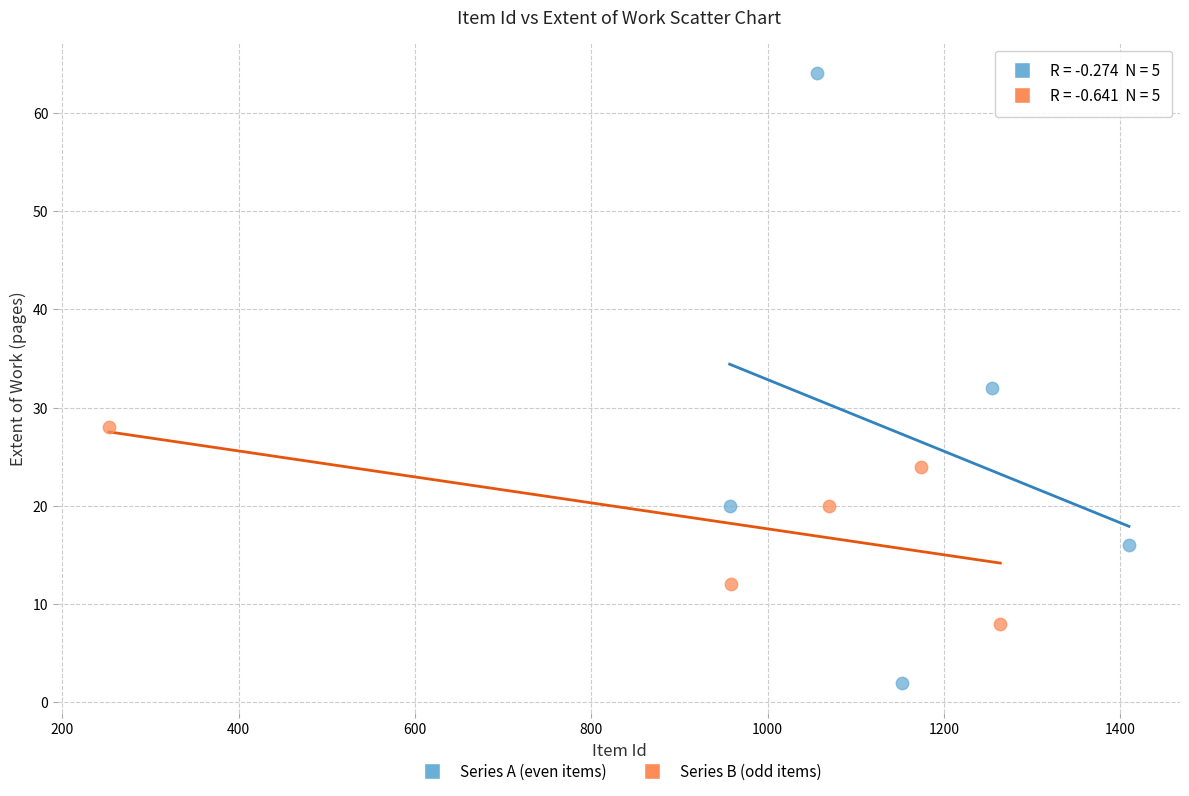

Which series reaches the maximum Y coordinate?

Series A (even items)